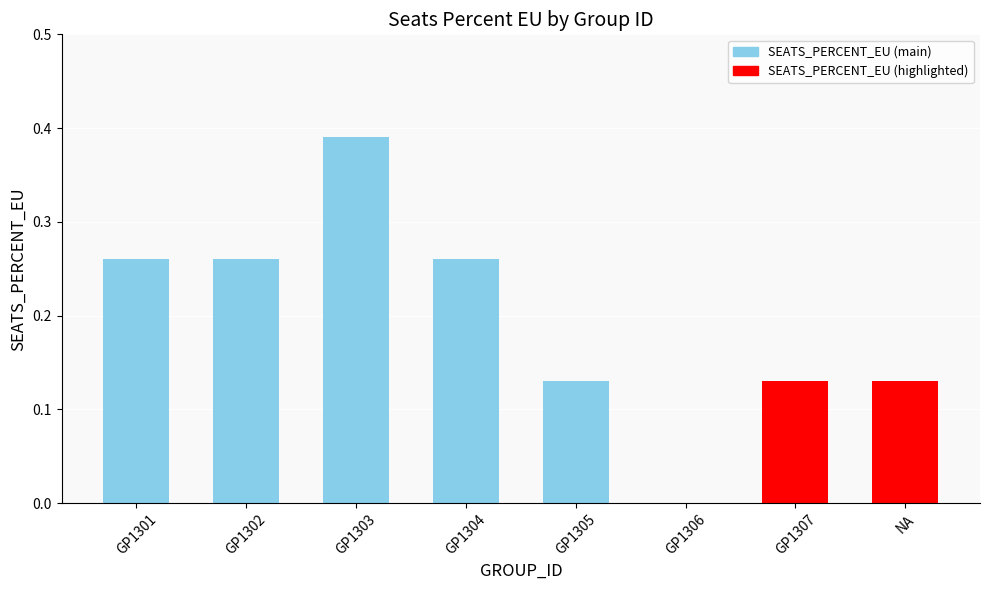

Which label corresponds to the largest value in the chart?

GP1303